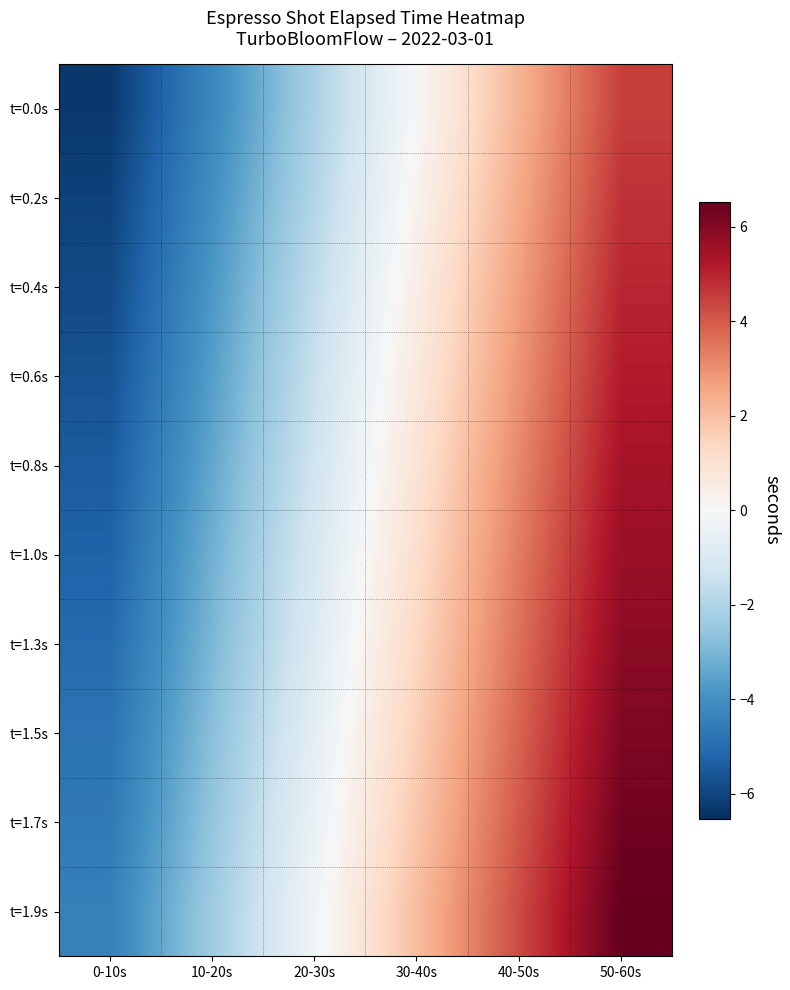

Rank the series at 30-40s from lowest to highest value.

t=0.0s, t=0.2s, t=0.4s, t=0.6s, t=0.8s, t=1.0s, t=1.3s, t=1.5s, t=1.7s, t=1.9s